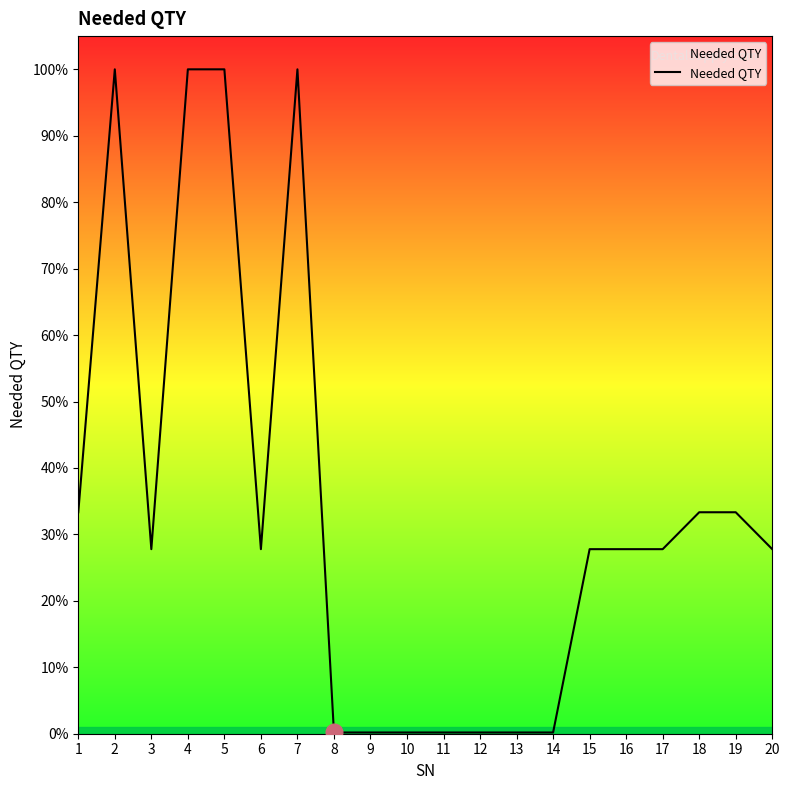

Rank the categories by value from lowest to highest.

8, 9, 10, 11, 12, 13, 14, 3, 6, 15, 16, 17, 20, 1, 18, 19, 2, 4, 5, 7